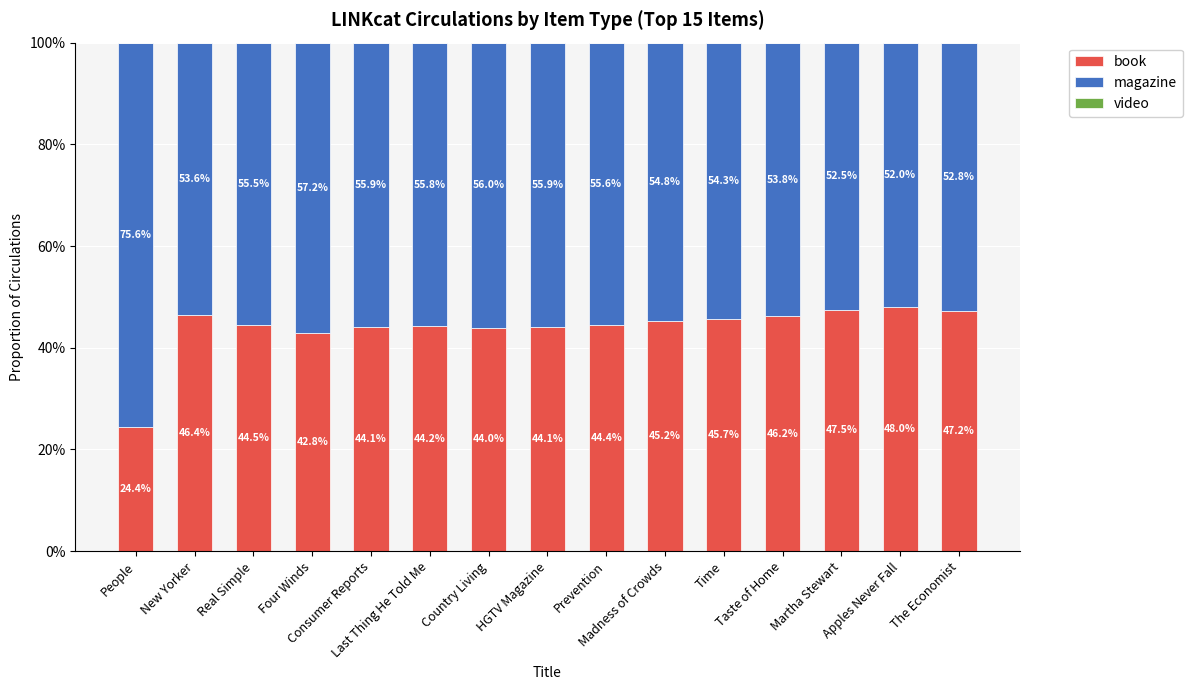

Does the chart contain stacked bars?

Yes